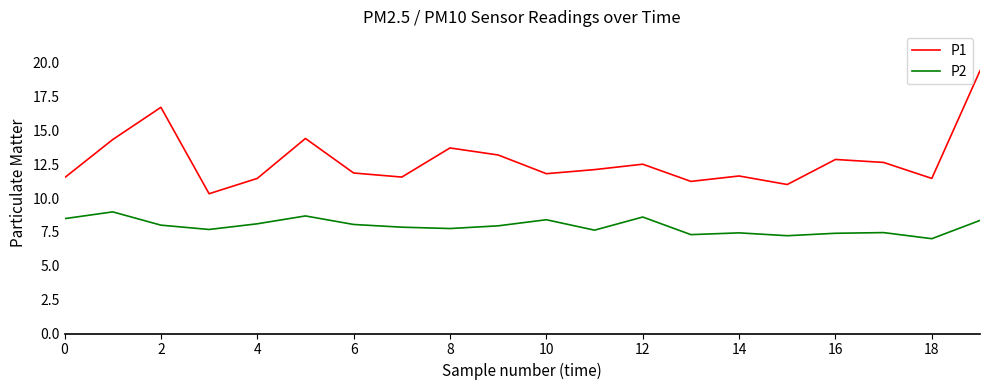

What are all the series names shown in the legend?

P1, P2